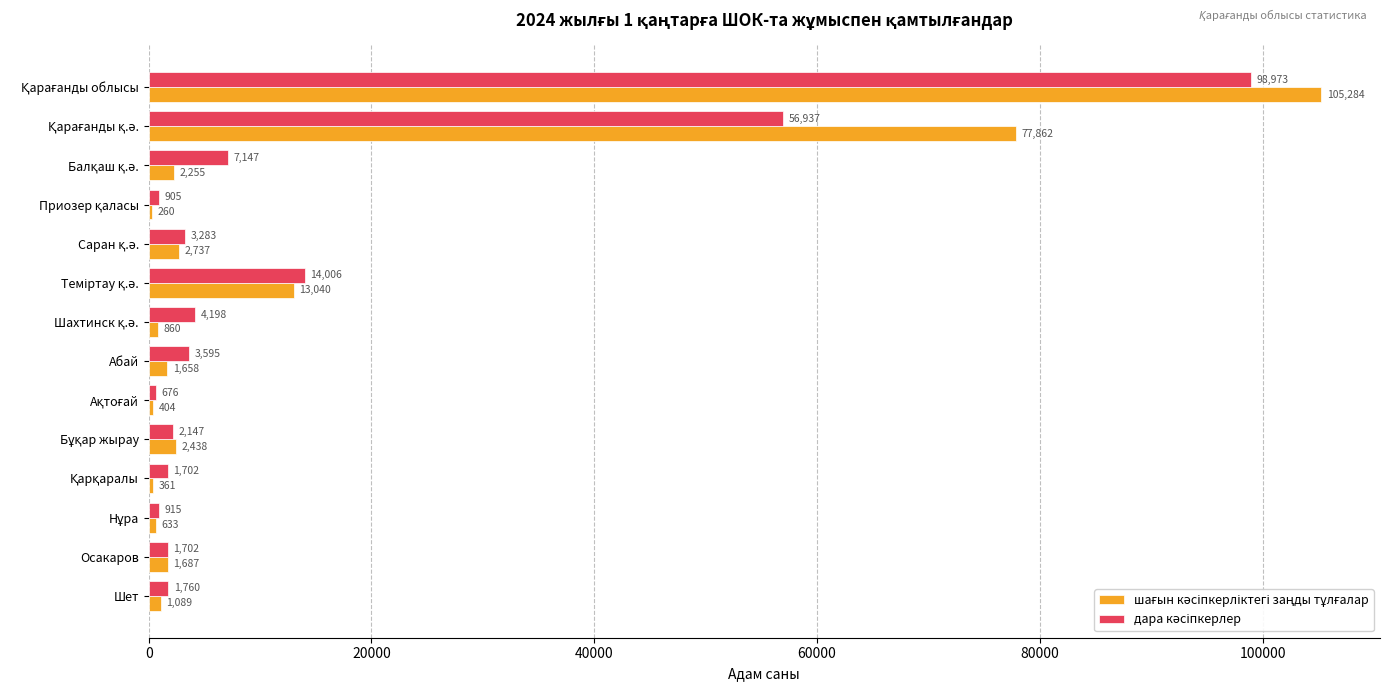

How many distinct data groups are displayed?

2